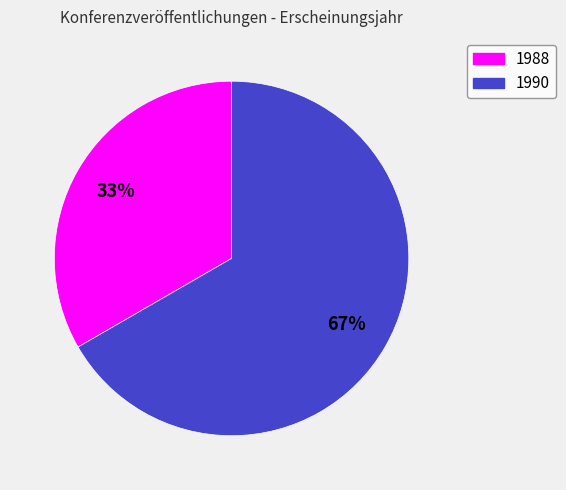

Is there a majority slice in this chart?

Yes